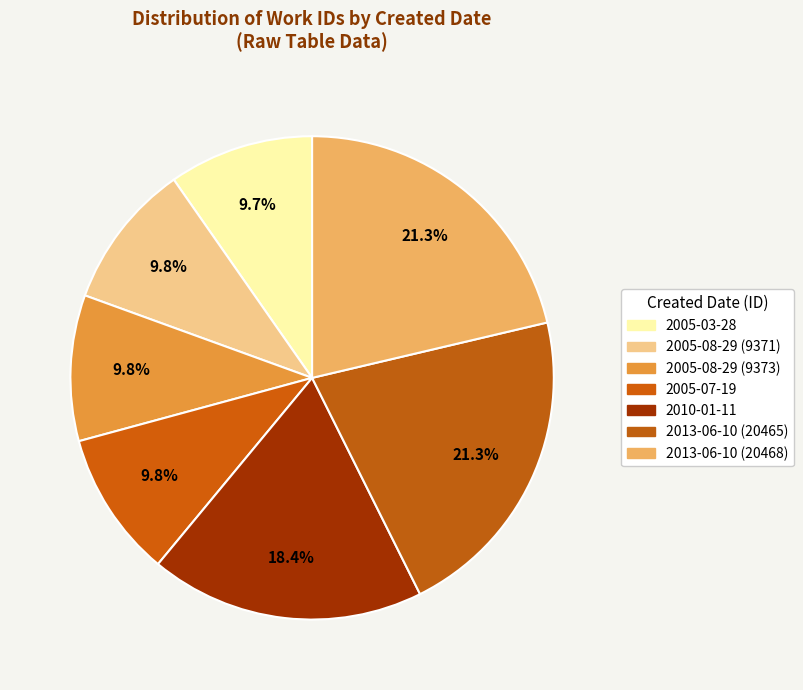

How many segments does this pie chart have?

7